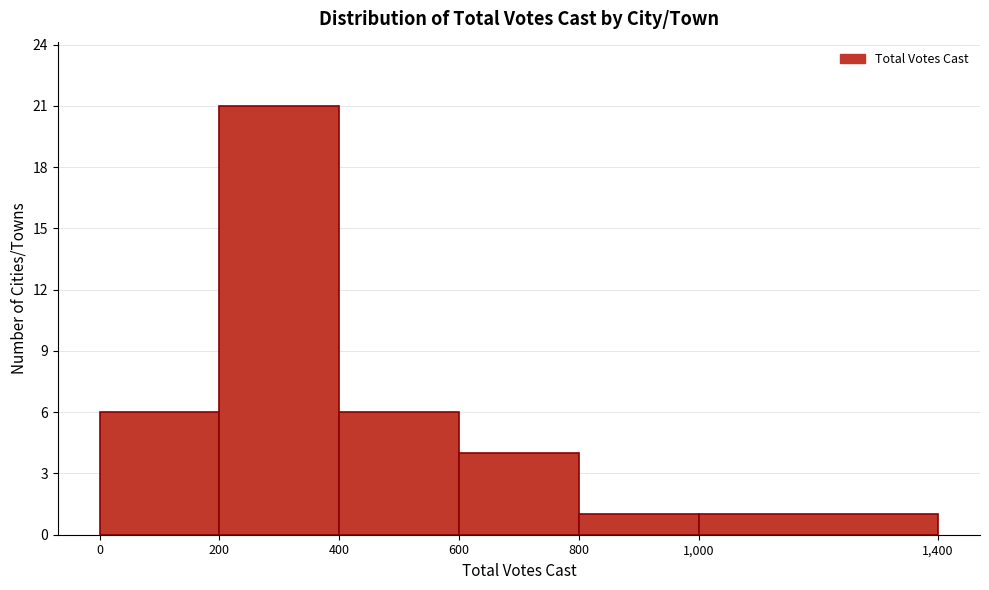

Which range on the x-axis has the tallest bar?

200 to 400